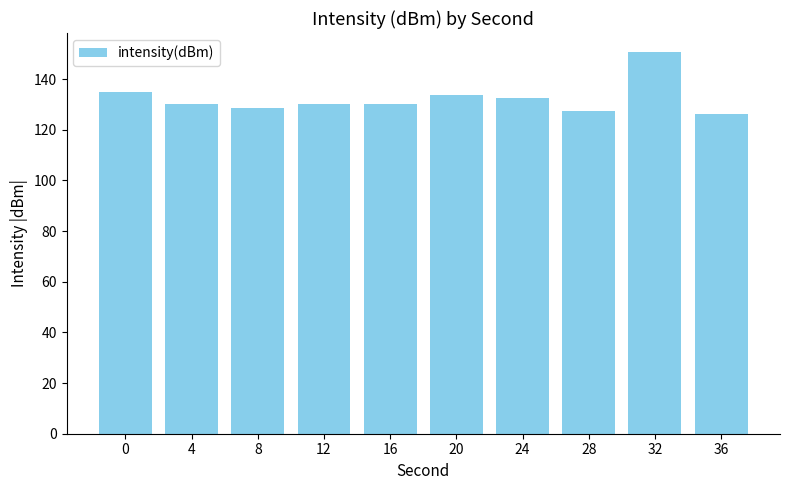

What is the smallest value displayed?

126.3